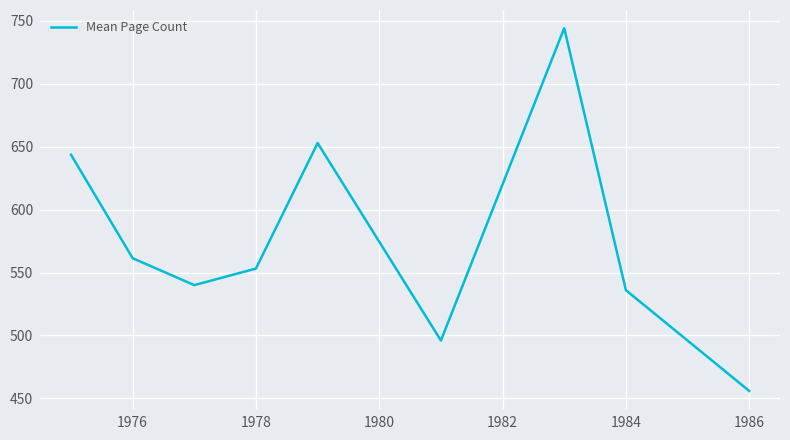

What is the difference between the maximum and minimum values?

288.0